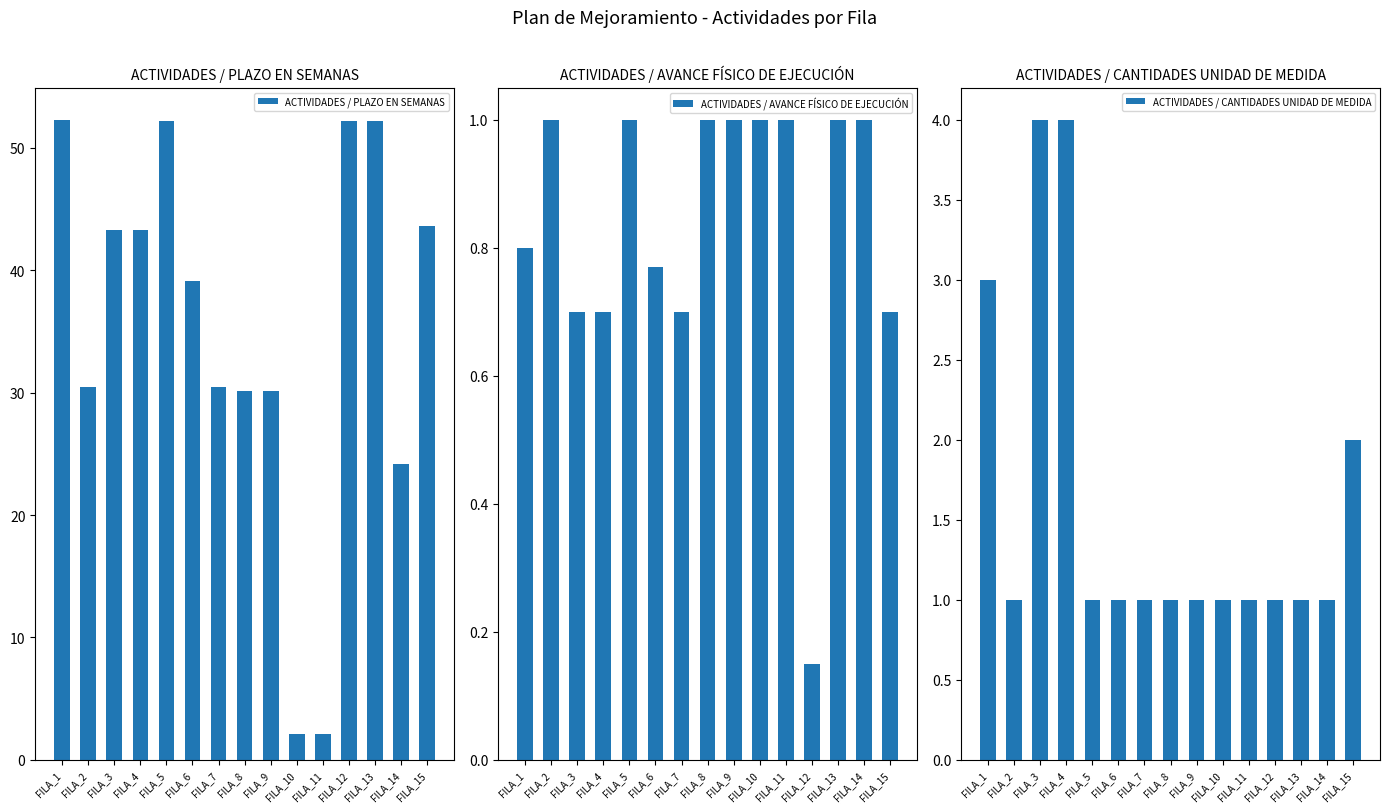

What is the value of the ACTIVIDADES / AVANCE FÍSICO DE EJECUCIÓN bar at the 3rd from the left?

0.7